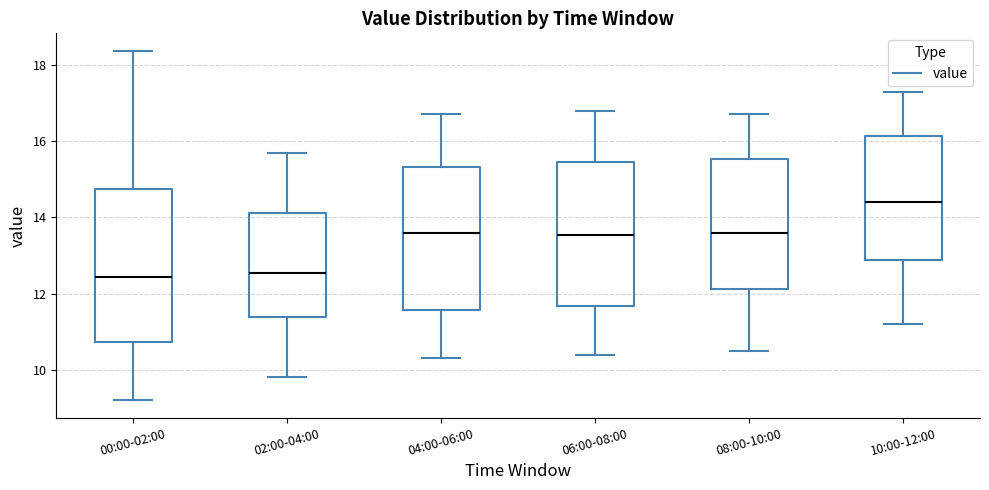

Which box is the tallest, from its lower edge to its upper edge?

00:00-02:00